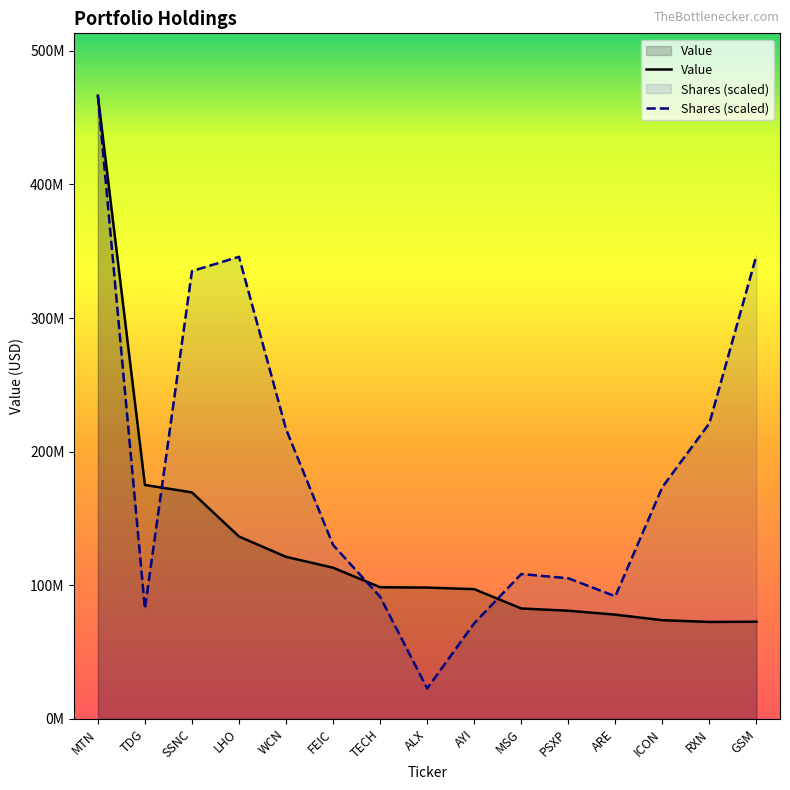

Is the value of Value at SSNC greater than the value of Shares (scaled) at LHO?

No